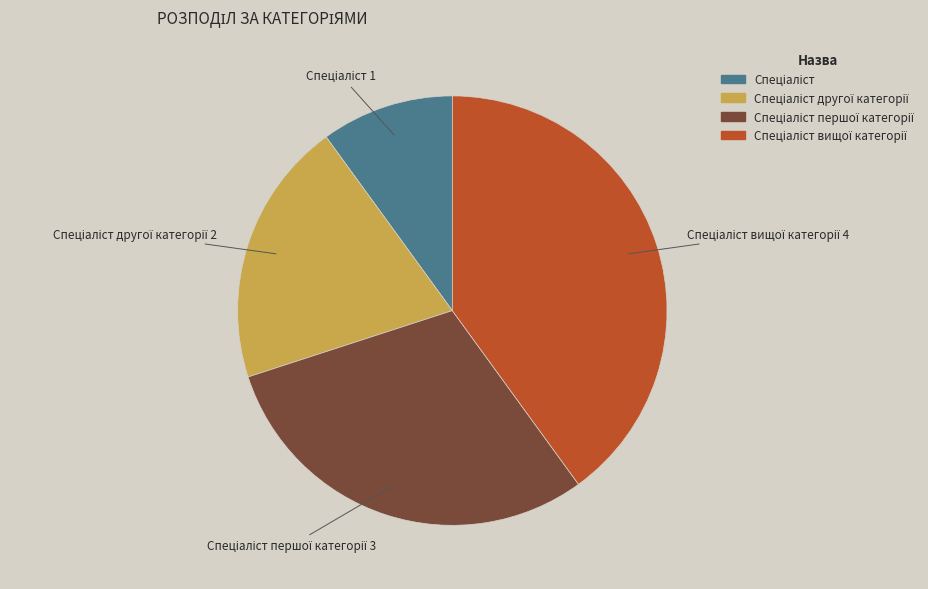

Does any single category account for the majority?

No